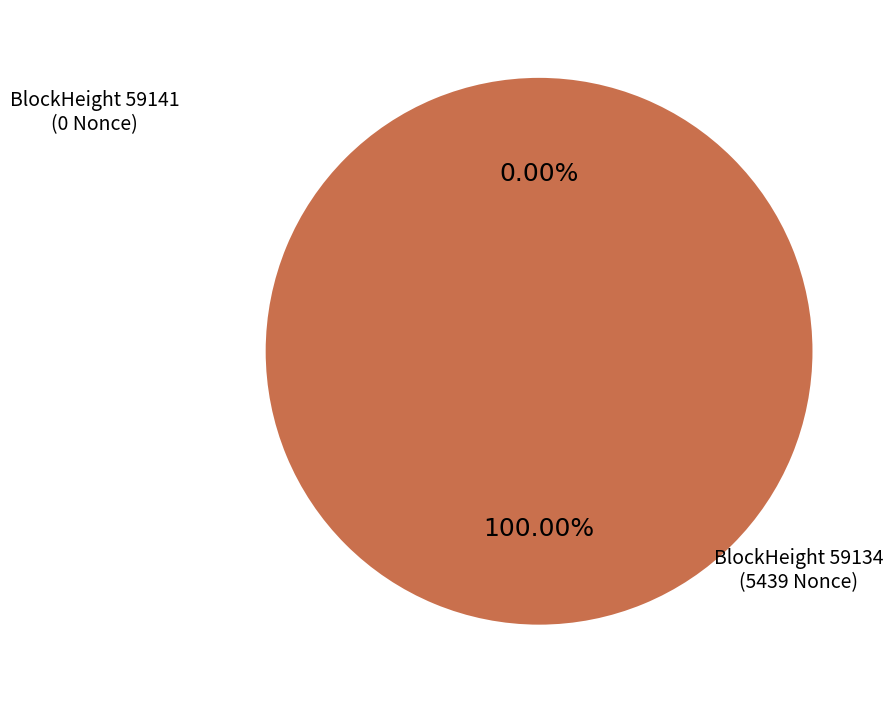

Is it true that 59141 is 1% of the pie?

False